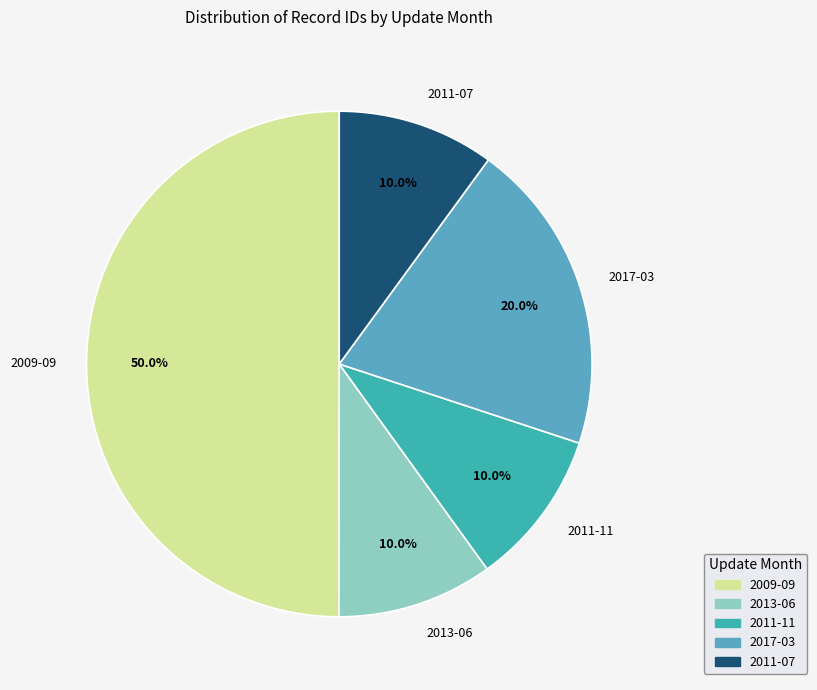

What portion of the pie excludes 2009-09?

50.0%